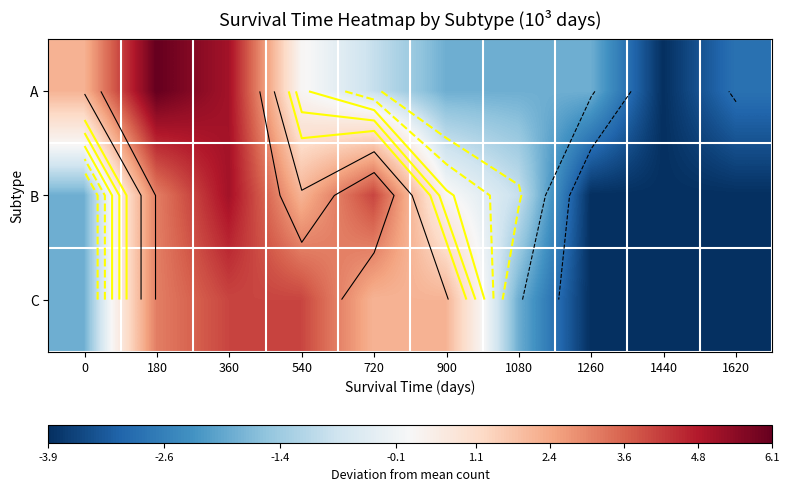

What is the maximum value shown in the chart?

6.1